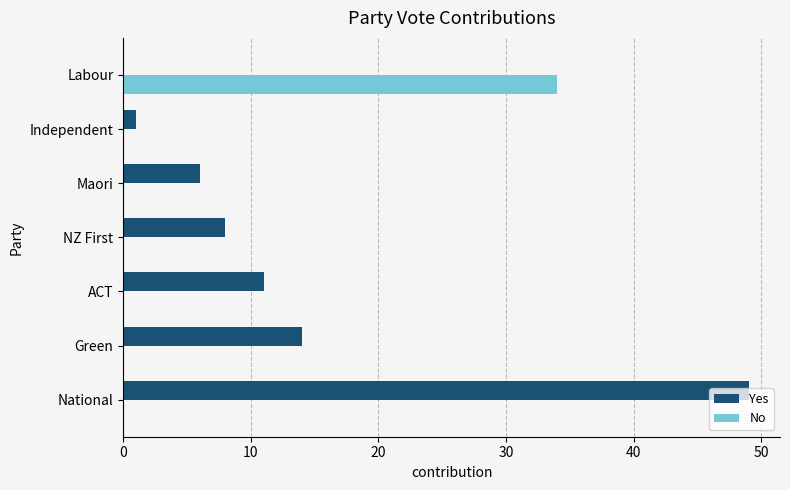

What is the sum of all No values?

34